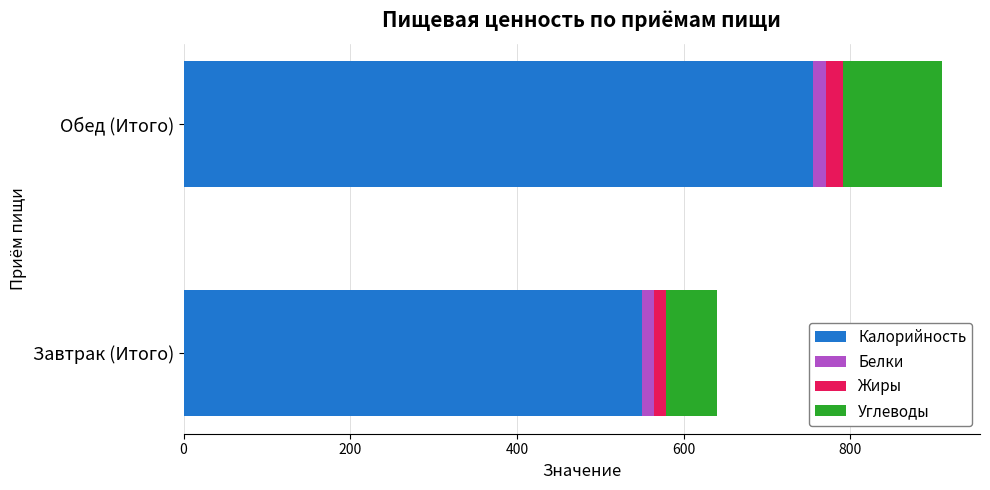

What are all the series names shown in the legend?

Калорийность, Белки, Жиры, Углеводы